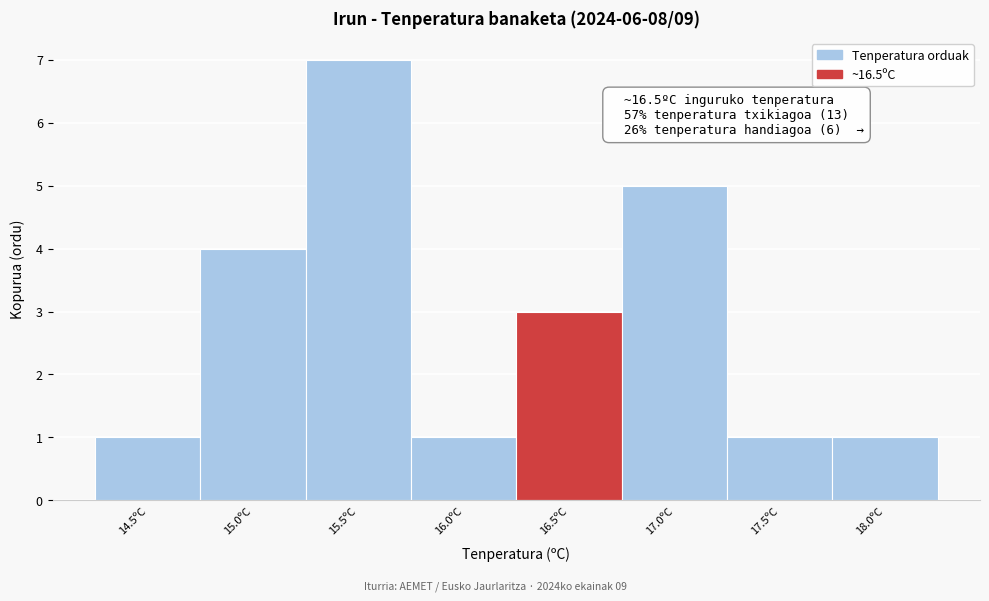

Reading left to right, extract all data points from this chart.

1	4	7	1	3	5	1	1